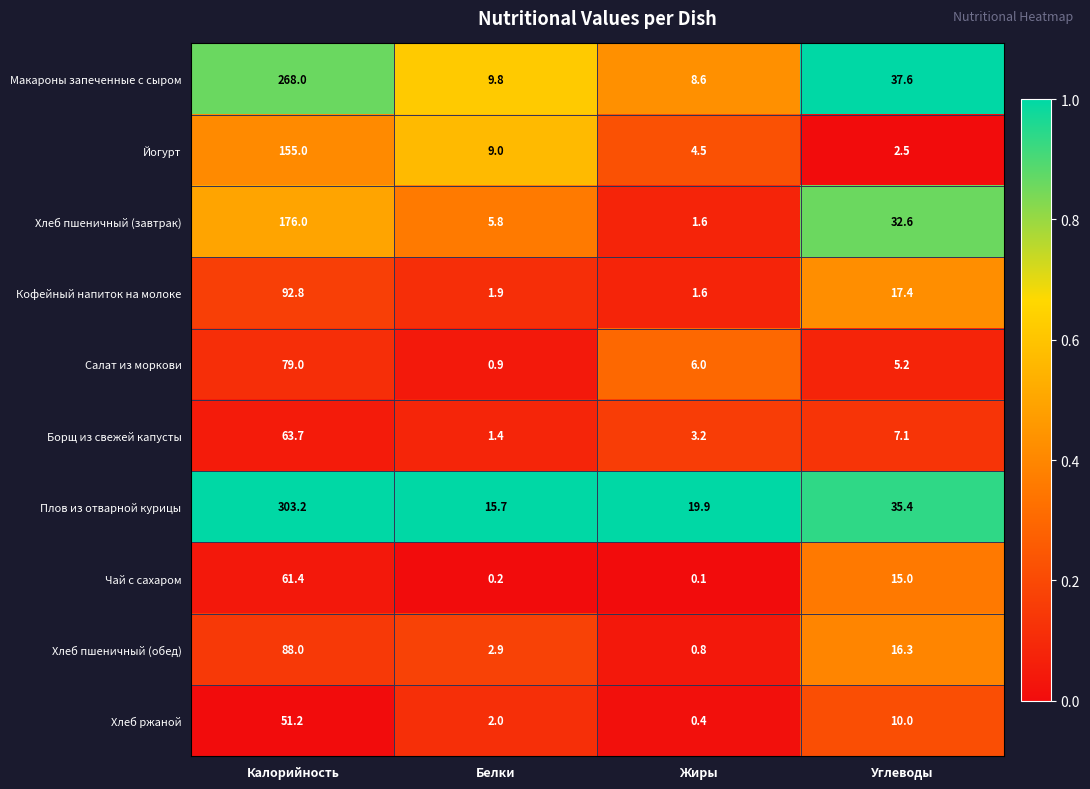

What is the spread (max minus min) of values at Жиры?

19.8